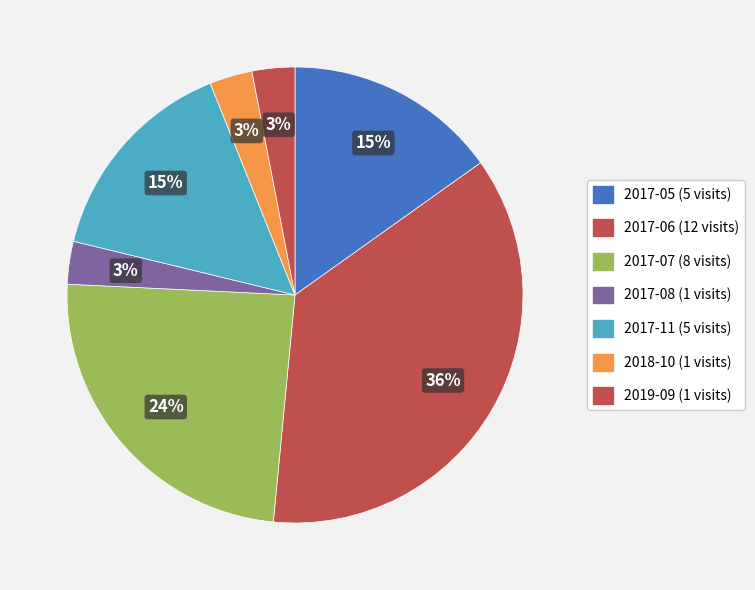

How many slices are in this pie chart?

7